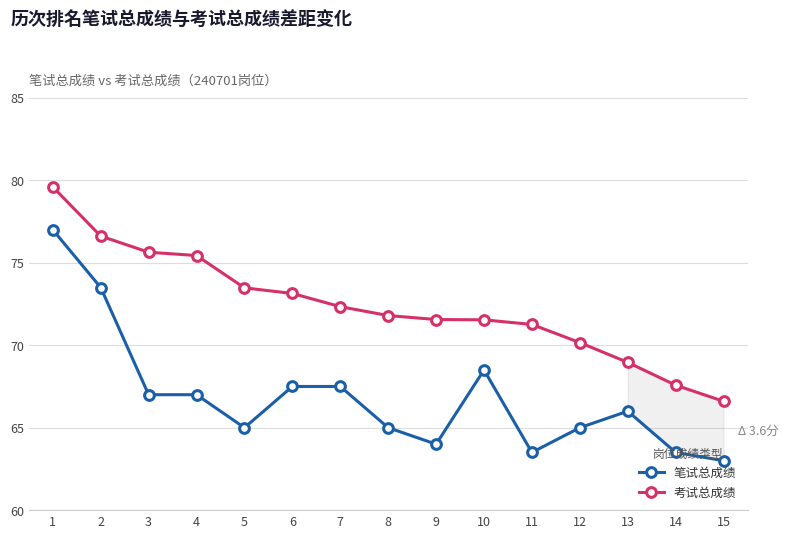

Which series has the largest total across all categories?

考试总成绩